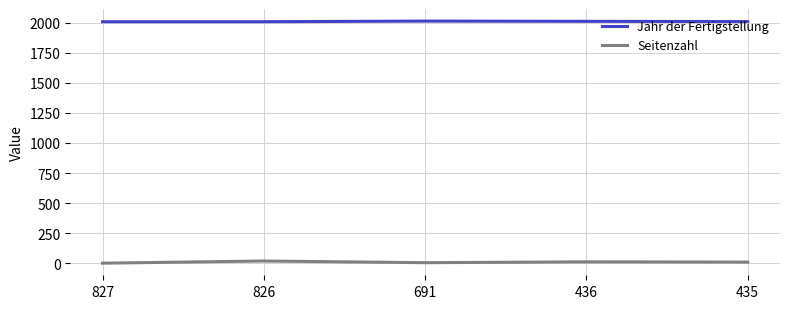

At which label is Seitenzahl closest to 9?

435